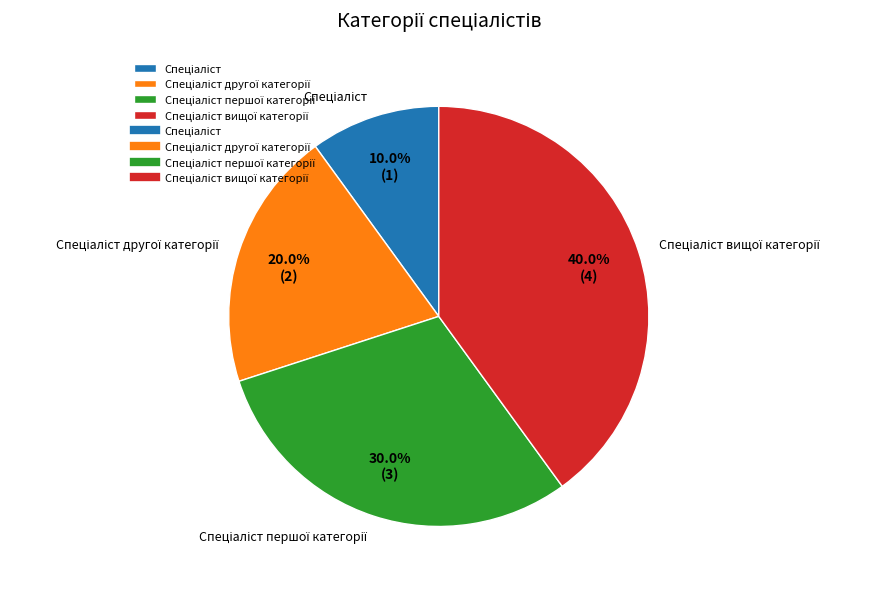

Is there a majority slice in this chart?

No